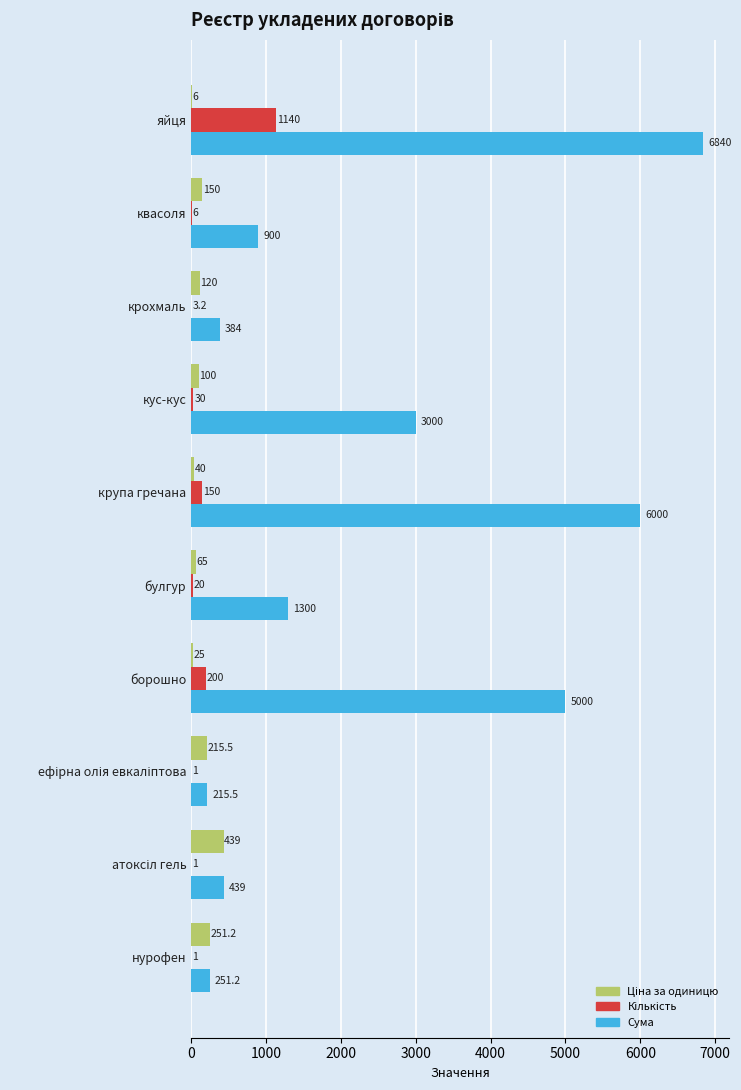

Is it true that Сума equals 1300.0 at булгур?

True